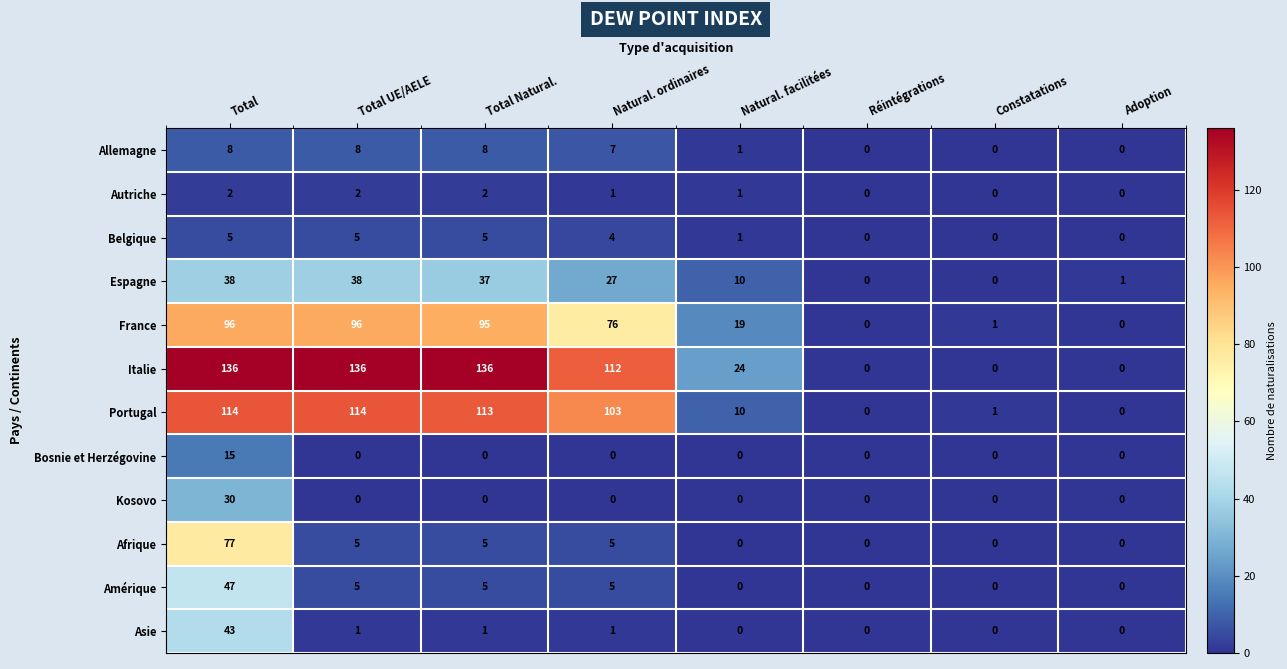

Which series changed the most between Total and Natural. facilitées?

Italie